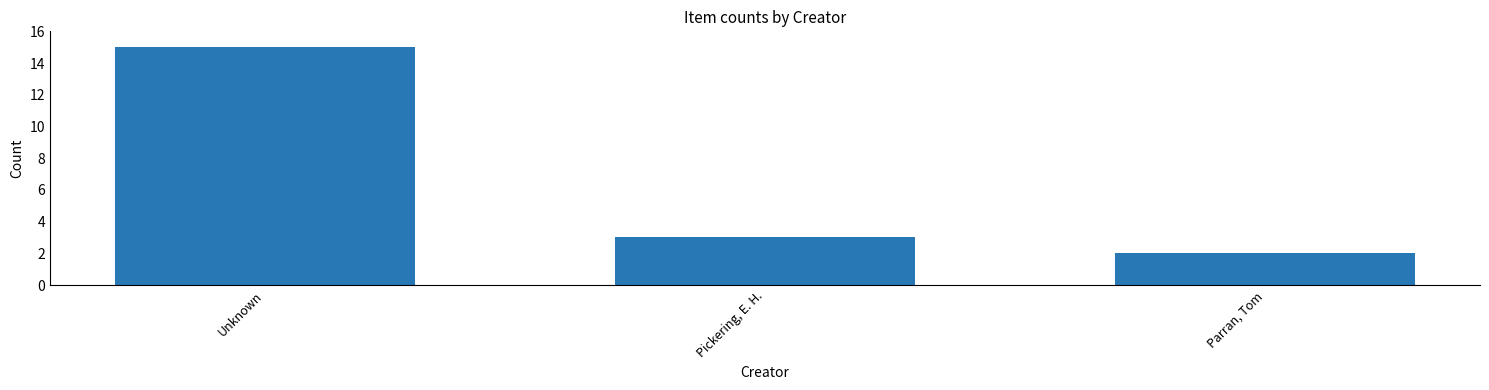

How many data points does each series have?

3